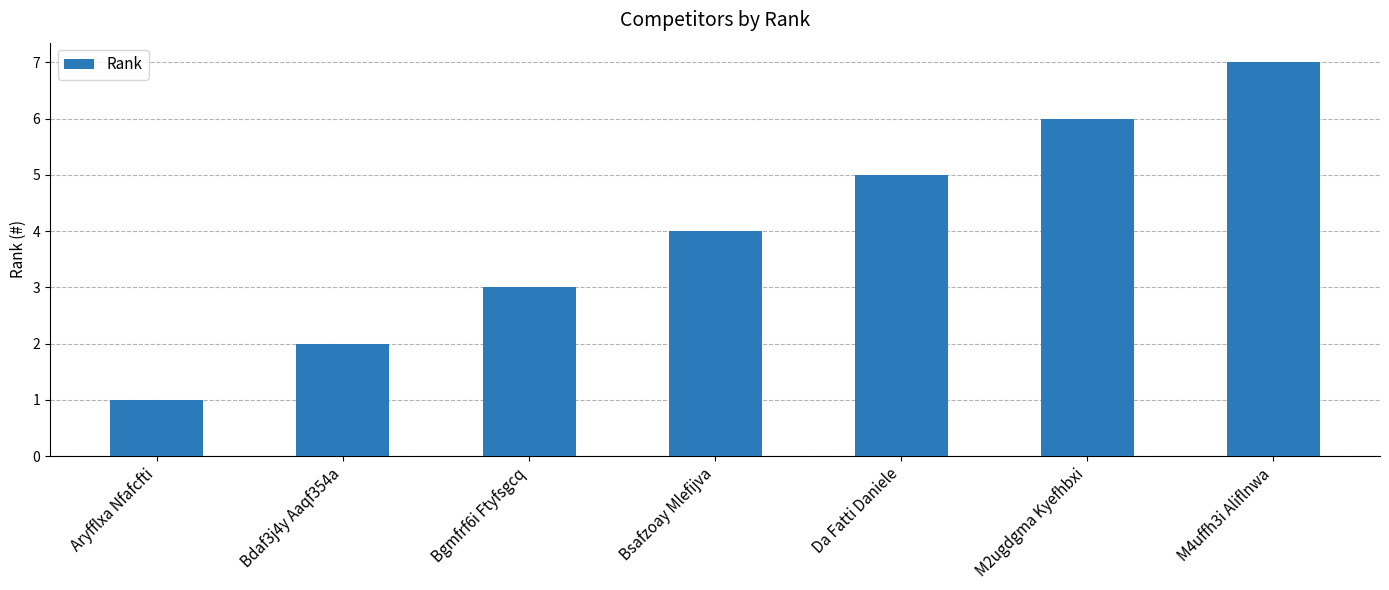

What is the sum of the values at Bgmfrf6i Ftyfsgcq and M4uffh3i Aliflnwa?

10